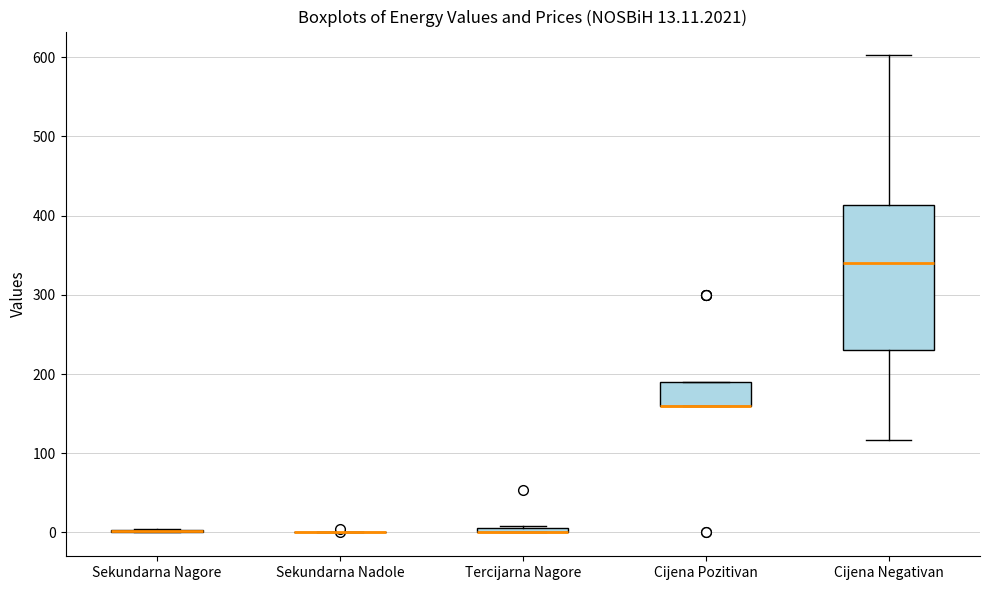

Which box is the tallest, from its lower edge to its upper edge?

Cijena Negativan